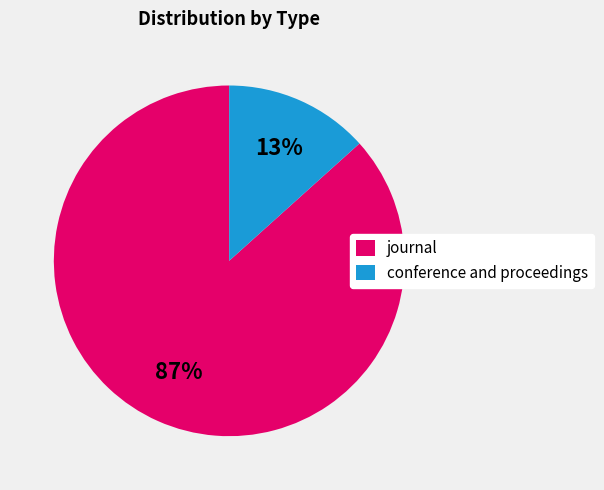

To the nearest percent, what is the combined percentage of conference and proceedings and journal?

100%